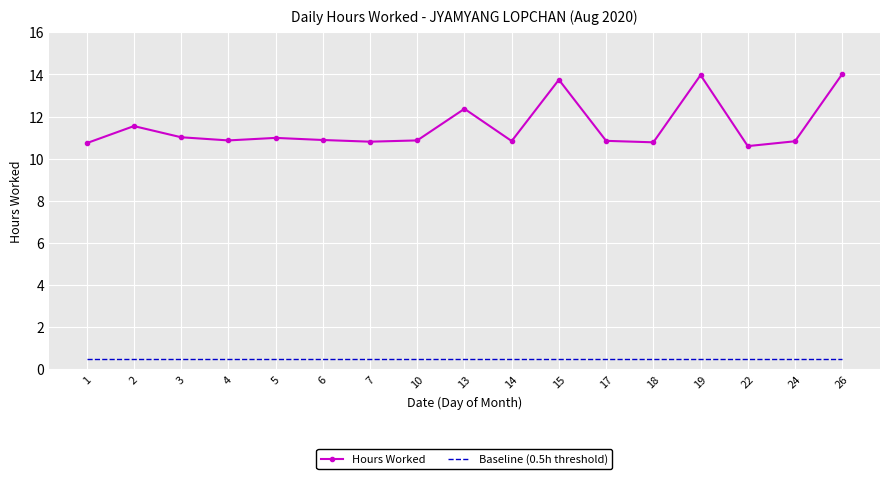

What is the total value across all series at 13?

12.9